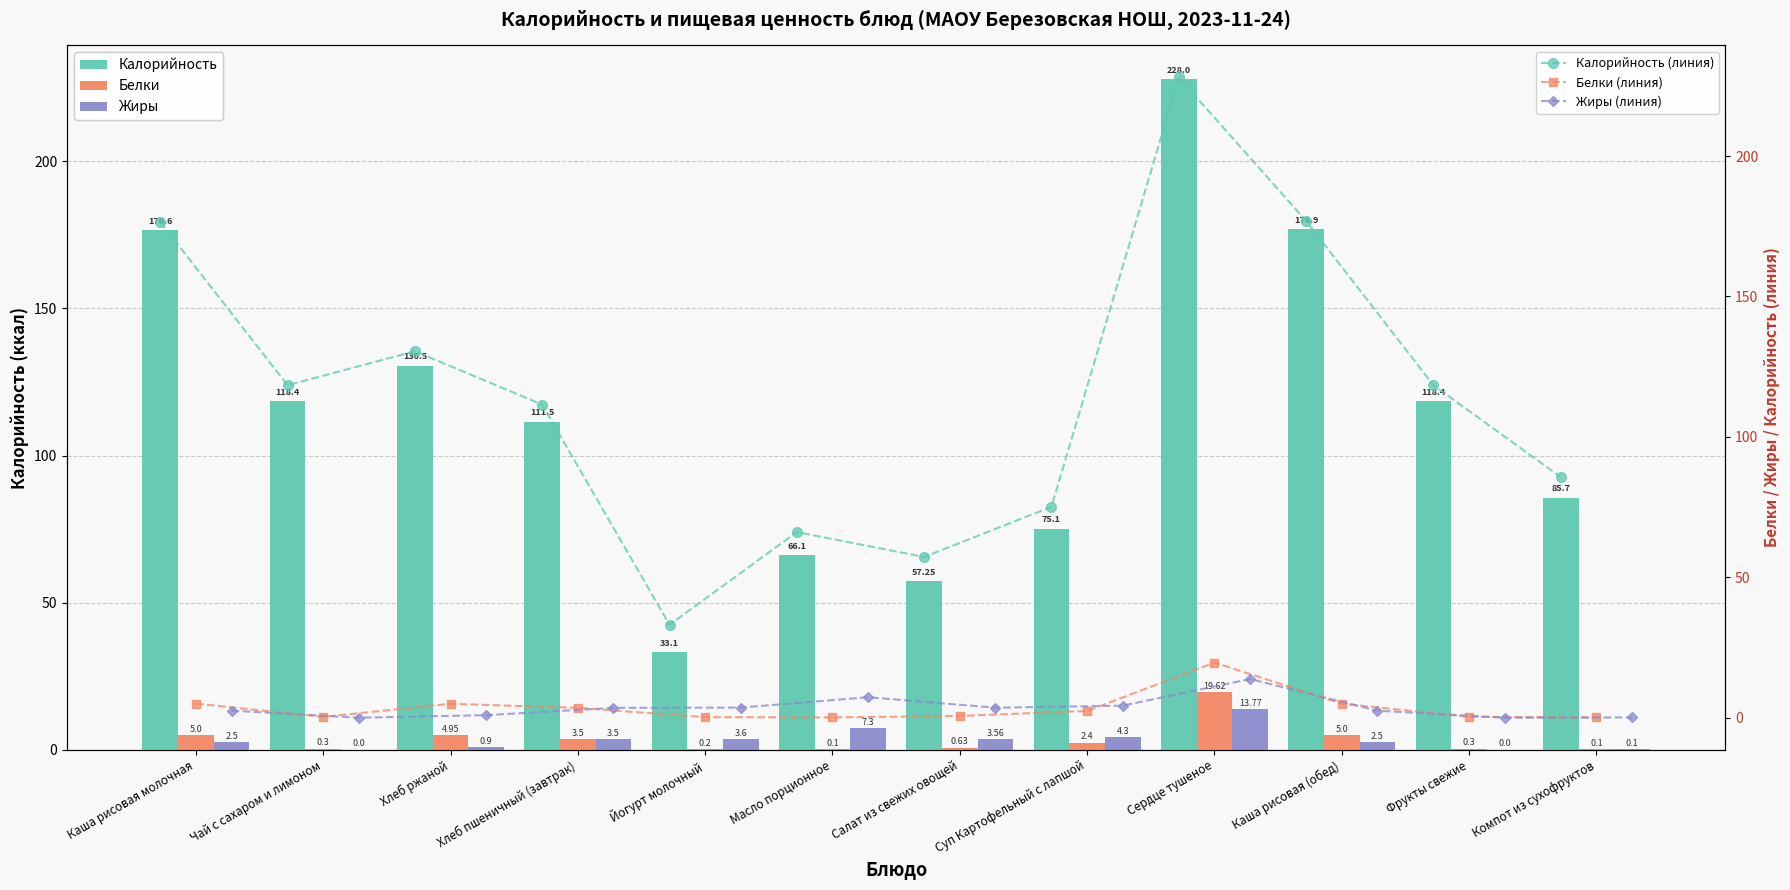

What is the maximum value for Белки?

19.6